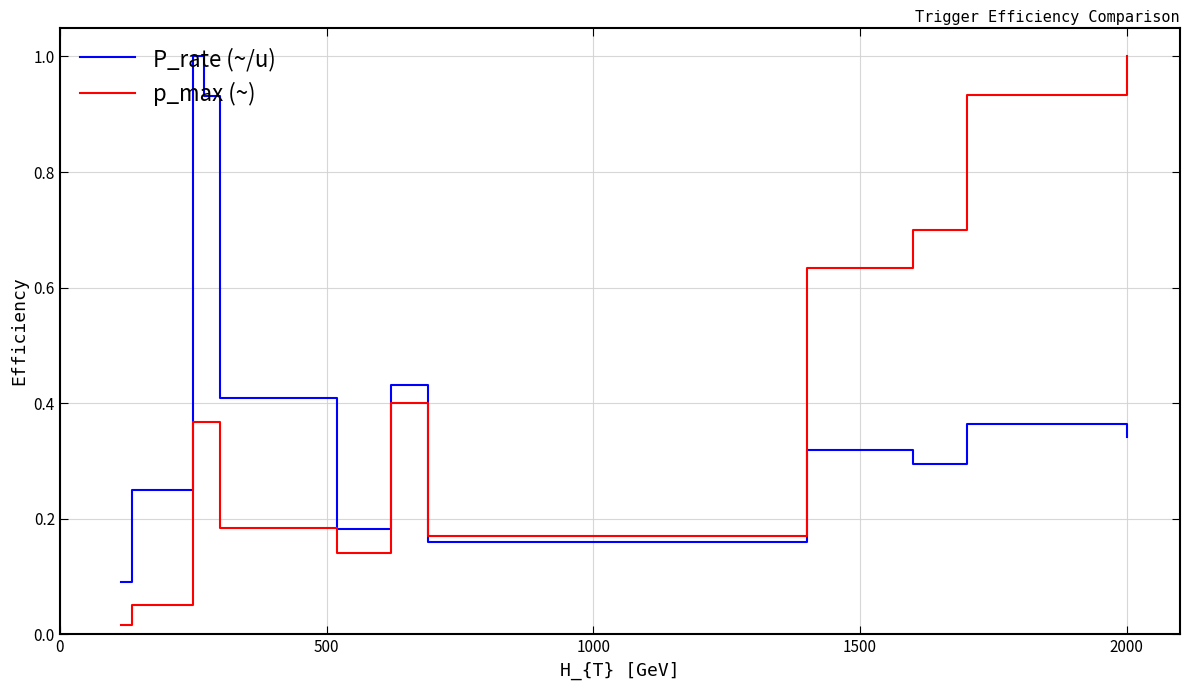

What is the difference between the maximum and minimum values in the p_max (~) series?

1.0